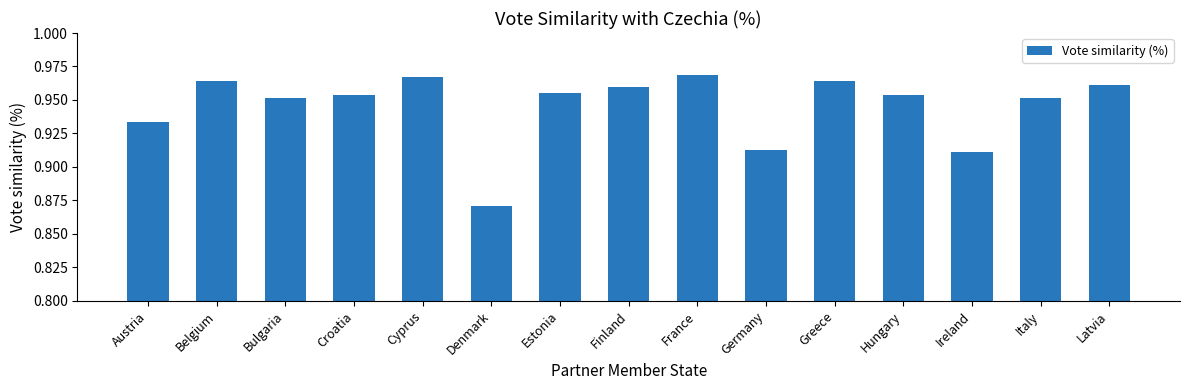

Between Latvia and France, which is larger?

France